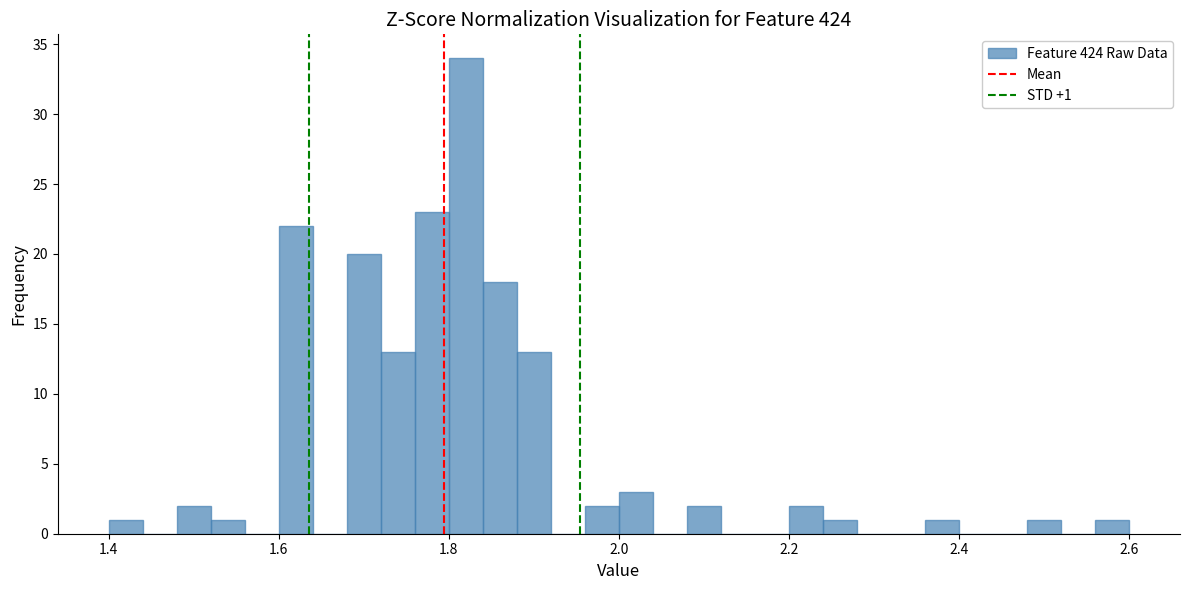

Read against the x-axis, roughly where is the centre of the tallest bar?

1.82